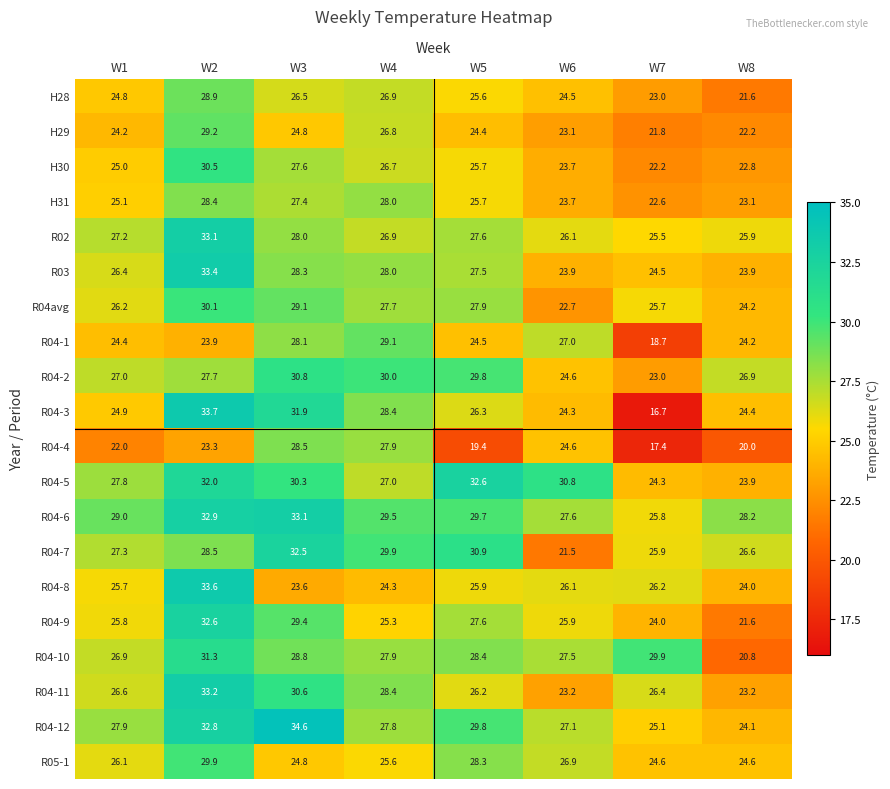

How many data points does each series have?

8